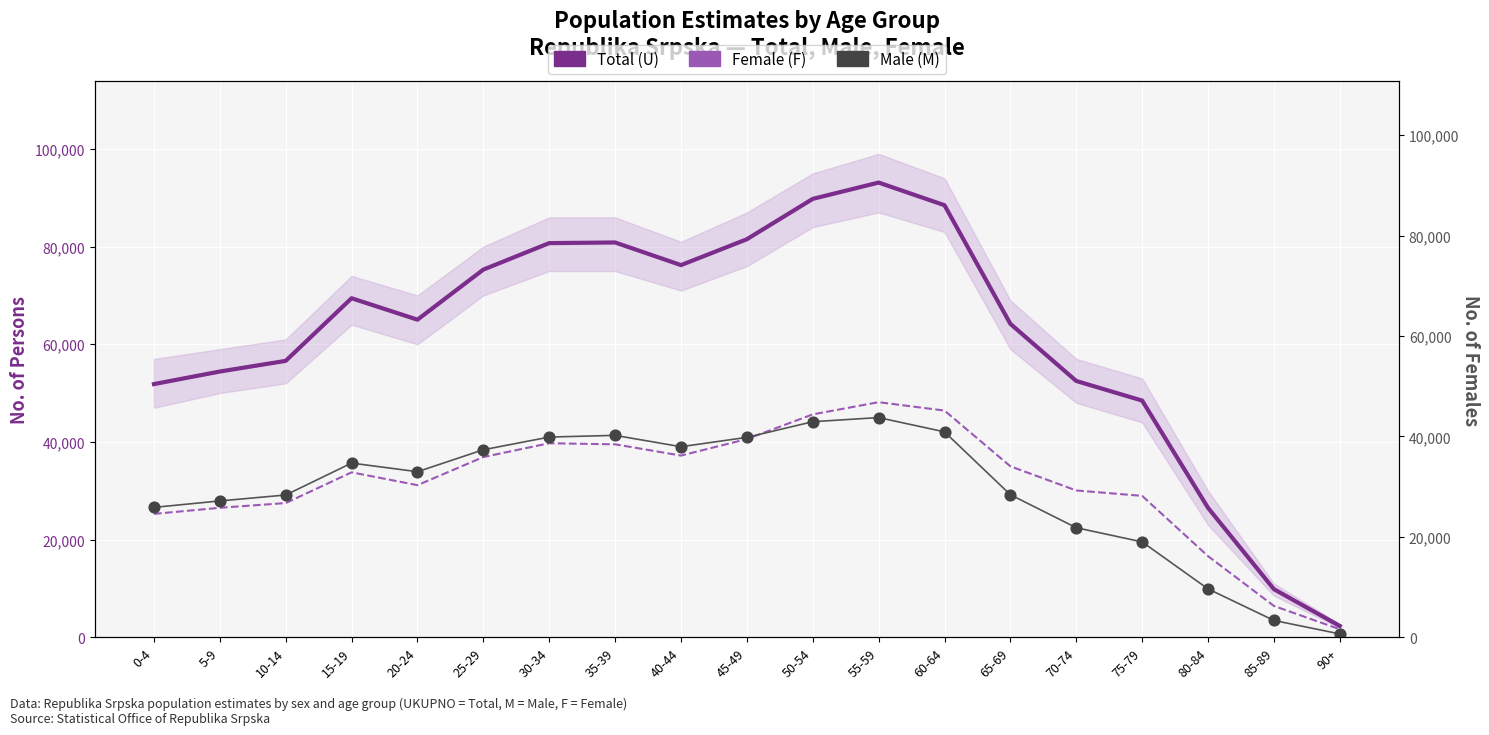

What is the total value across all series at 35-39?

161704